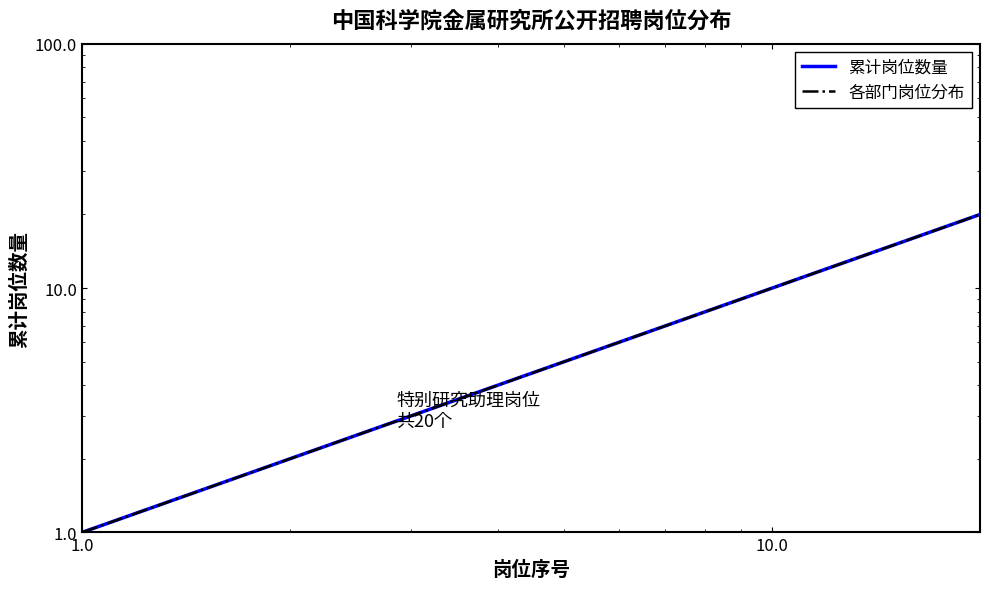

Is this an area chart (filled region under the line)?

No